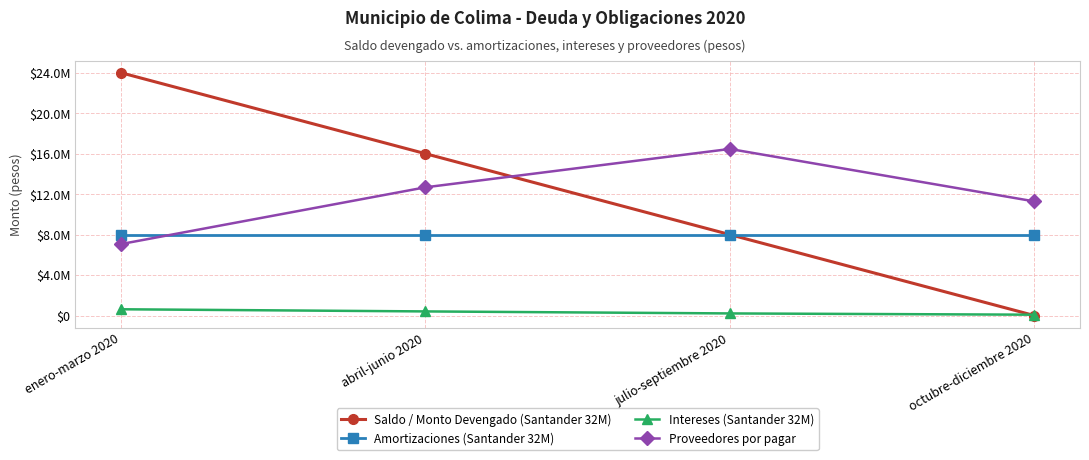

What is the label of the 1st point from the right?

octubre-diciembre 2020